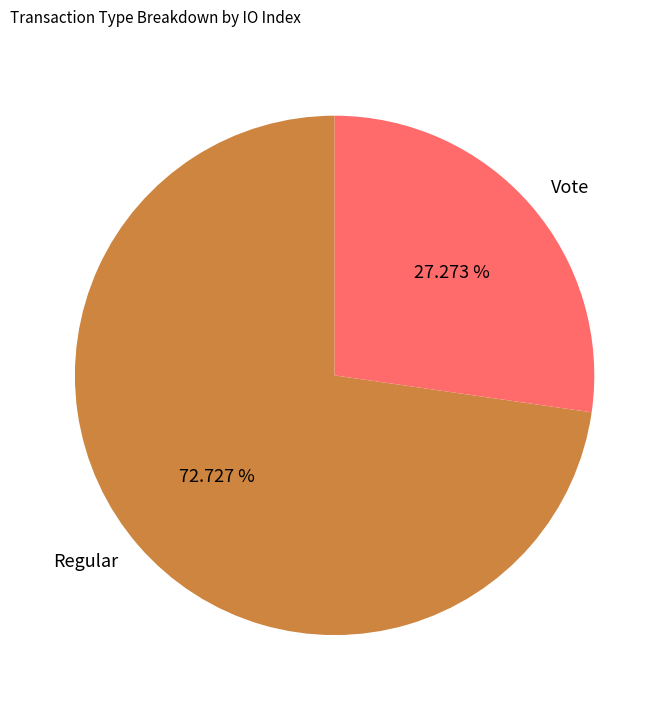

What is the largest slice in the pie chart?

Regular